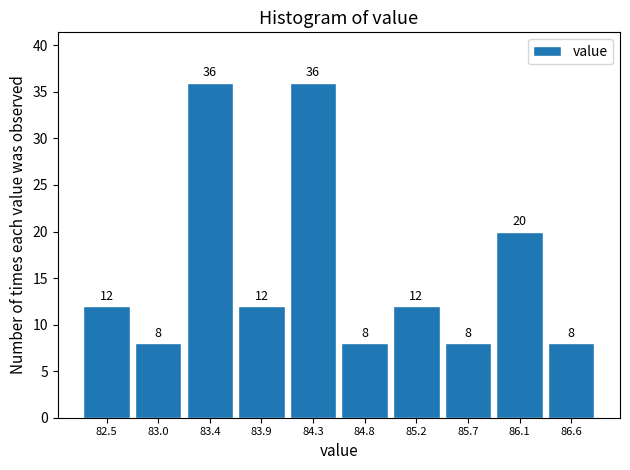

Reading left to right, list every bar in this chart as the range it spans on the x-axis followed by its height.

82.30 to 82.75: 12
82.75 to 83.20: 8
83.20 to 83.65: 36
83.65 to 84.10: 12
84.10 to 84.55: 36
84.55 to 85.00: 8
85.00 to 85.45: 12
85.45 to 85.90: 8
85.90 to 86.35: 20
86.35 to 86.80: 8